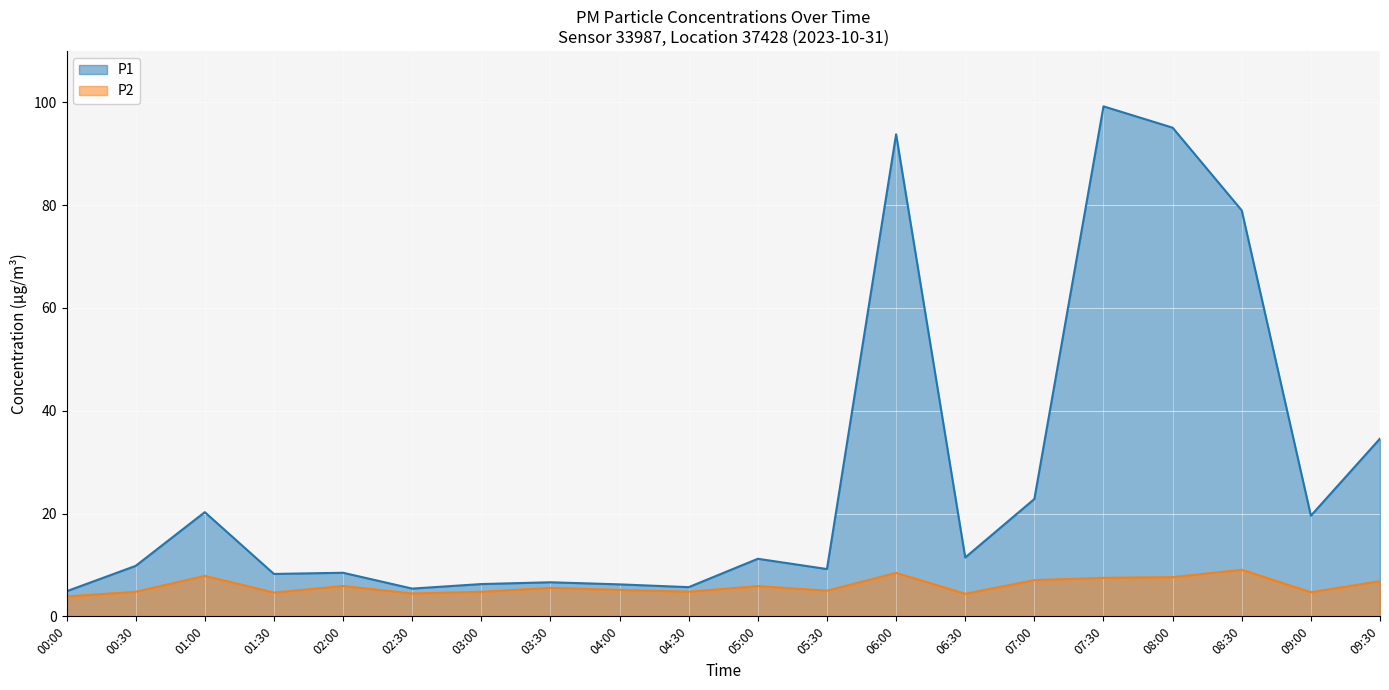

What are all the series names shown in the legend?

P1, P2